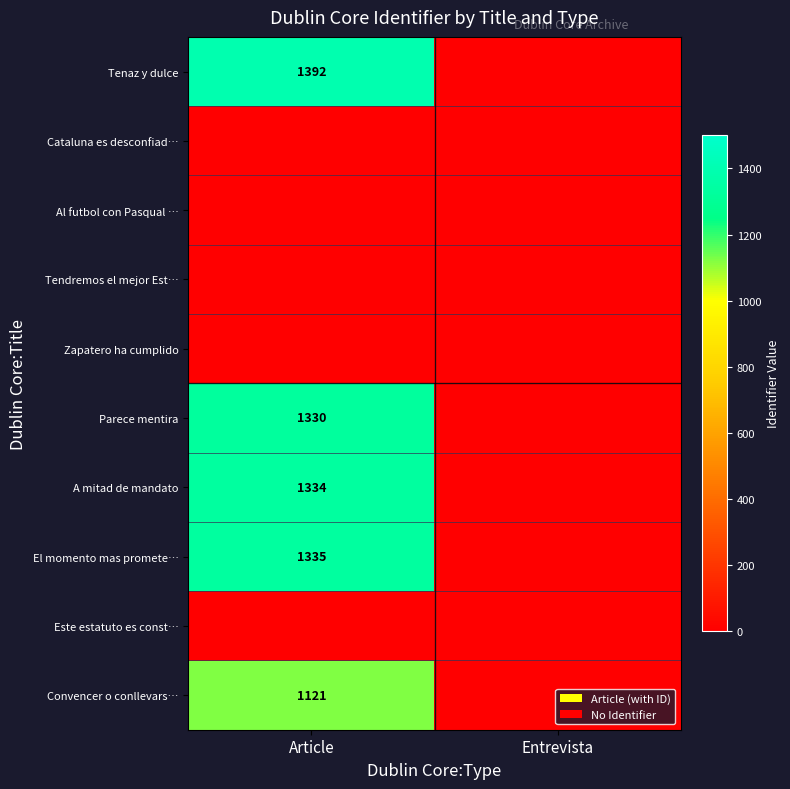

Is it true that Parece mentira equals 875 at Article?

False